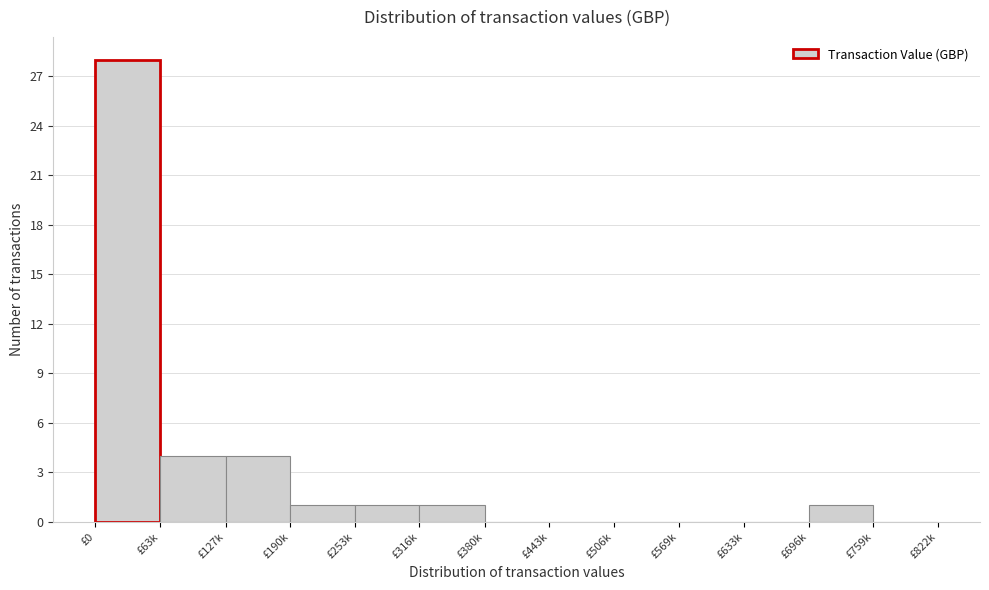

Reading right to left, what are all the values shown in this chart?

£759k=0	£696k=1	£633k=0	£569k=0	£506k=0	£443k=0	£380k=0	£316k=1	£253k=1	£190k=1	£127k=4	£63k=4	£0=28